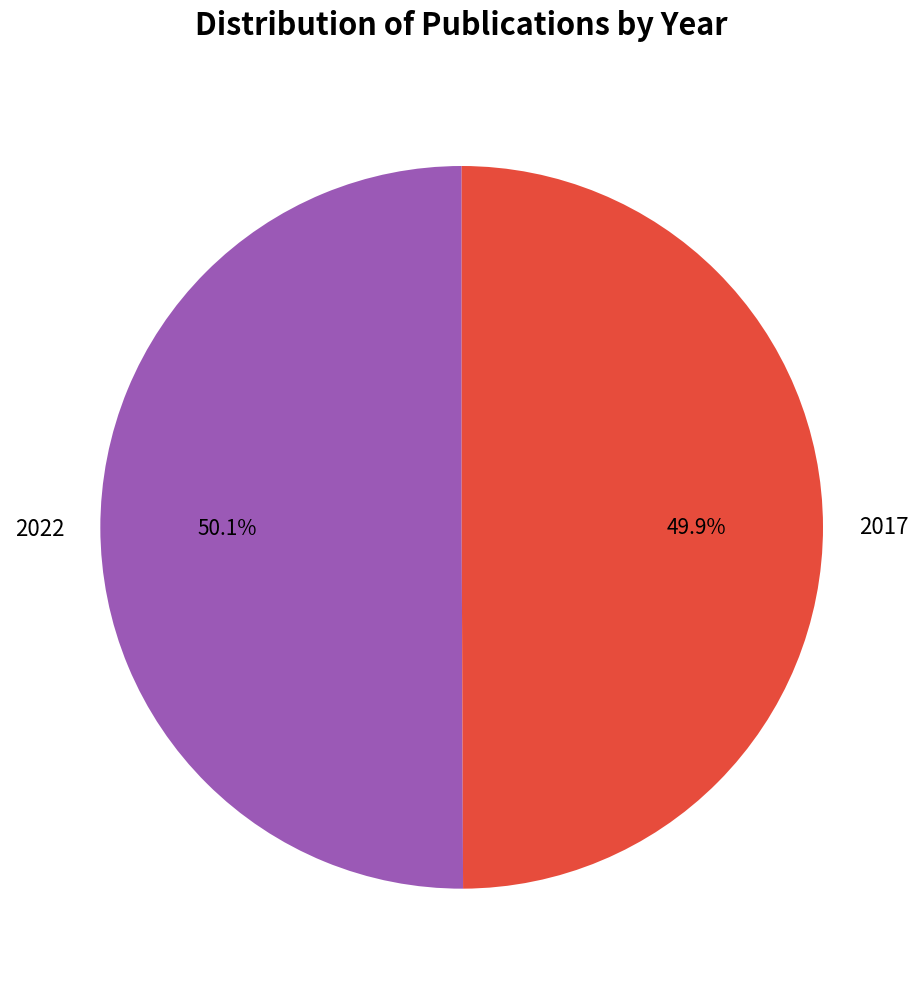

Approximately how many times larger is the value at 2022 compared to 2017?

1.0